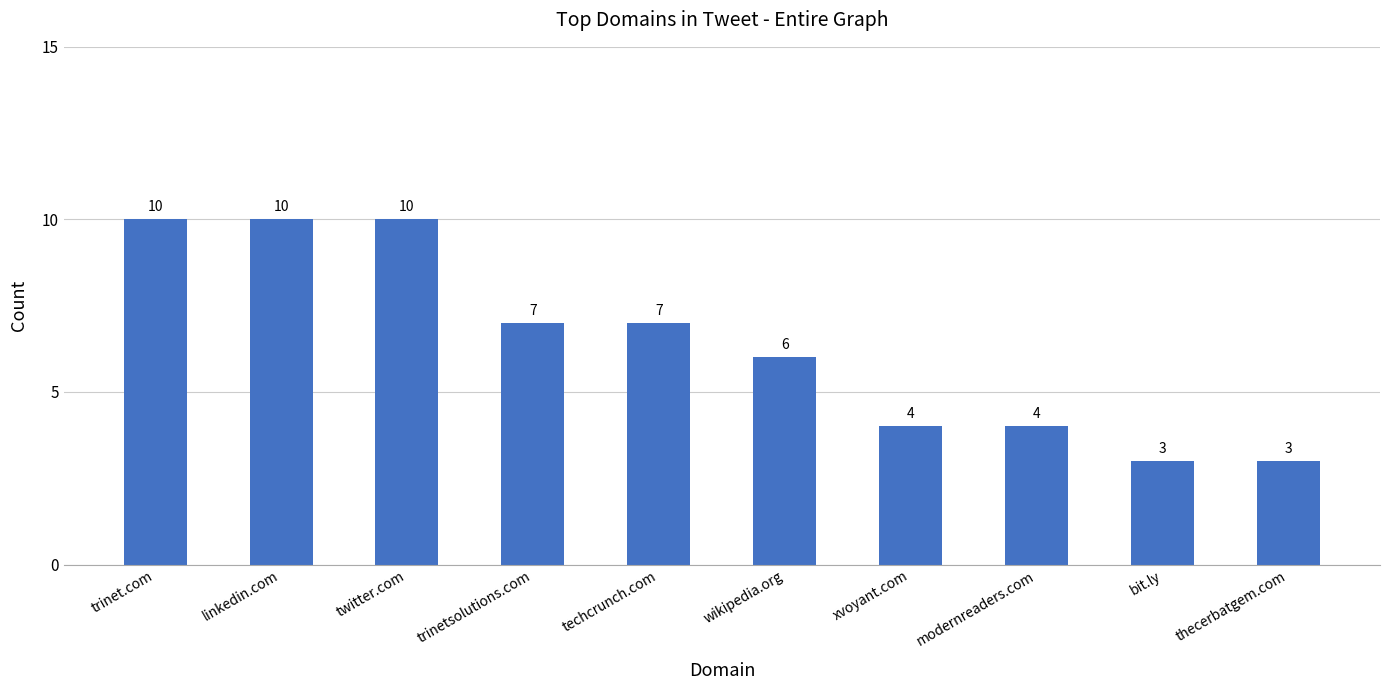

What is the change in value from wikipedia.org to modernreaders.com?

-2